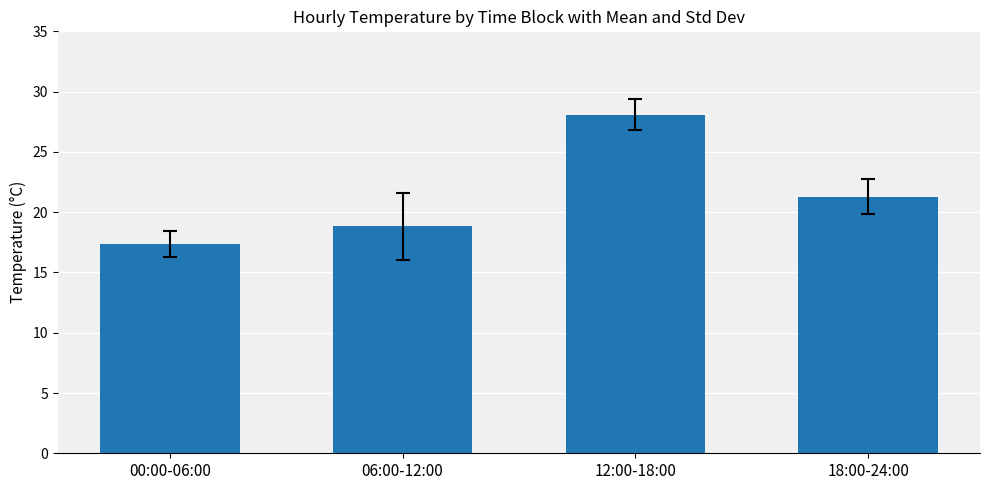

What is the label of the 3rd bar from the right?

06:00-12:00